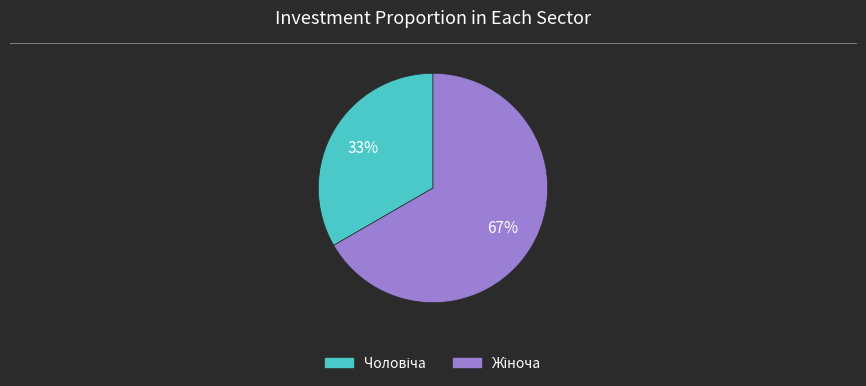

Is there a majority slice in this chart?

Yes